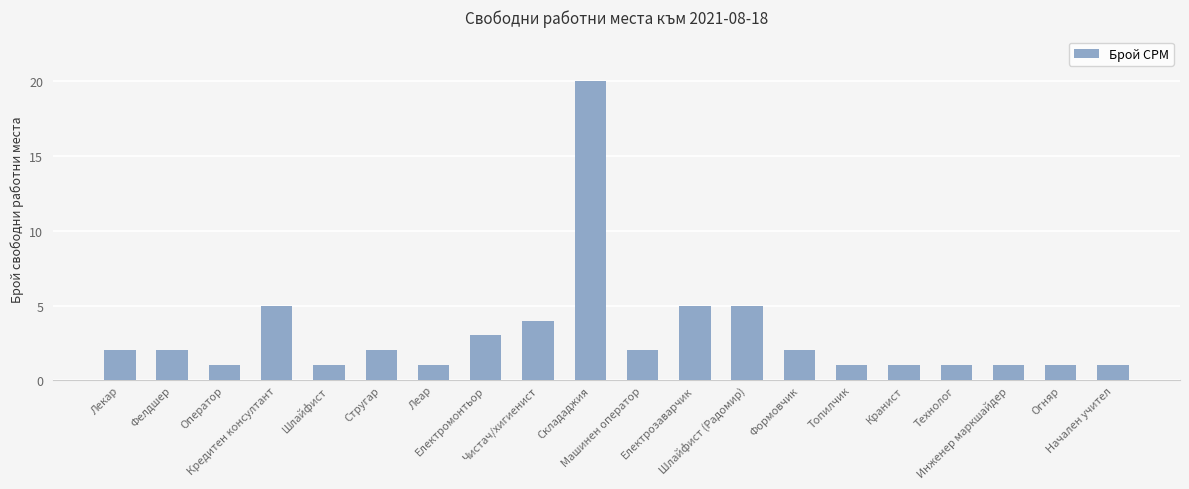

What is the difference between the second highest and second lowest values?

4